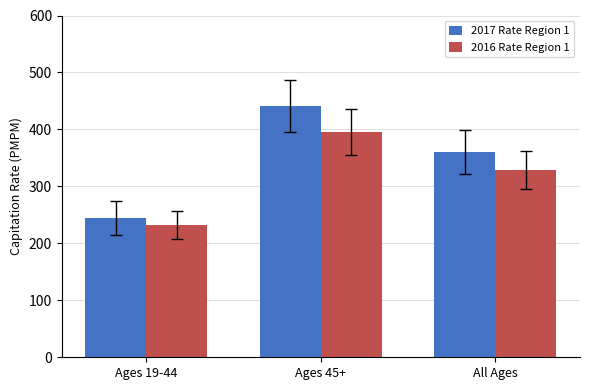

Which series has the largest range (max minus min)?

2017 Rate Region 1